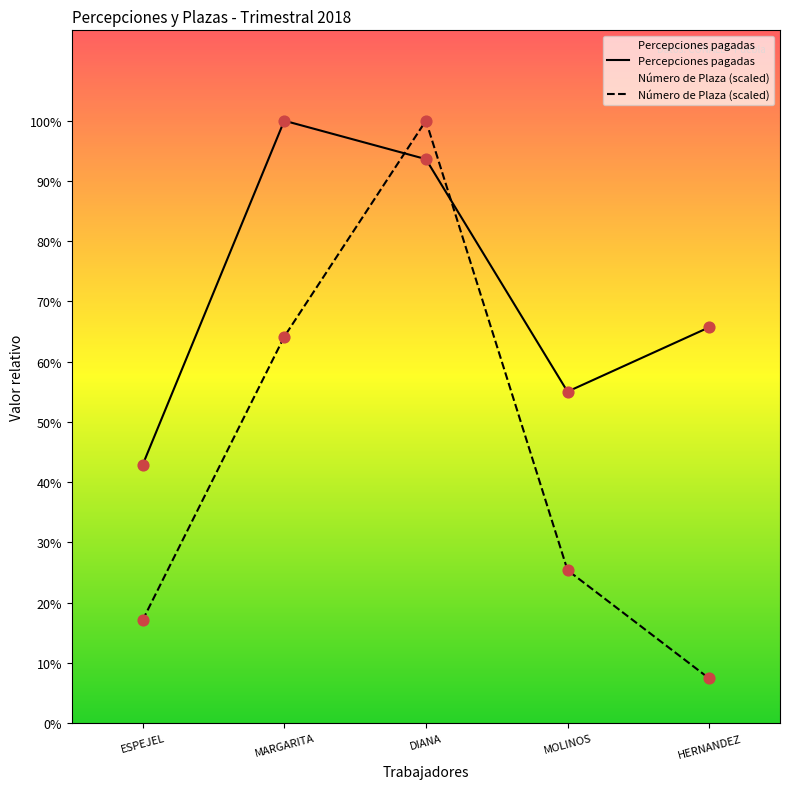

At how many categories does at least one series exceed 25952?

4